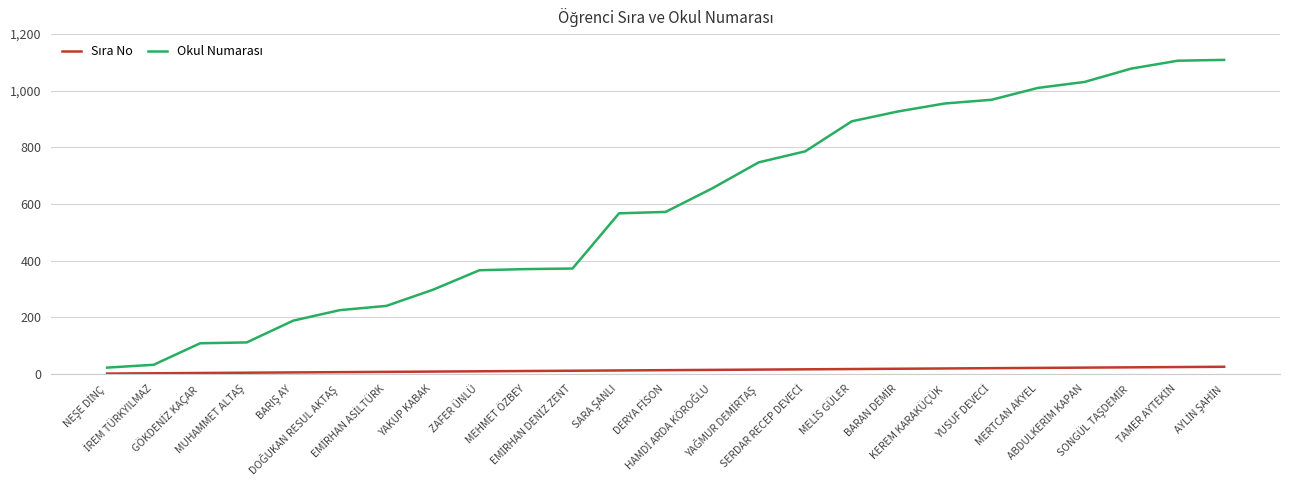

What is the greatest value displayed?

1109